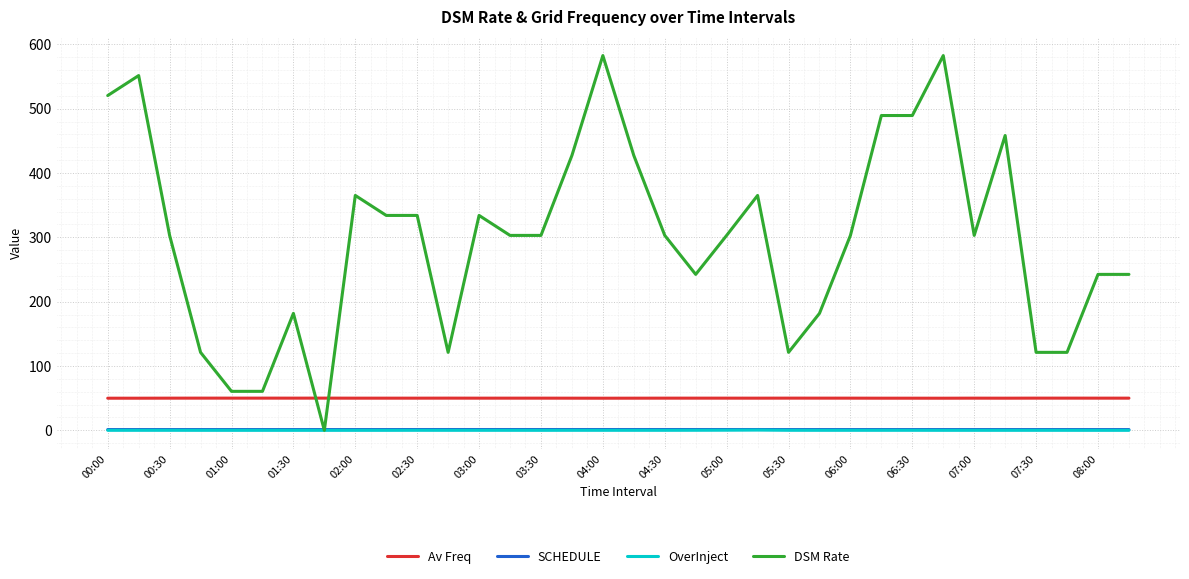

Which series has the largest total across all categories?

DSM Rate